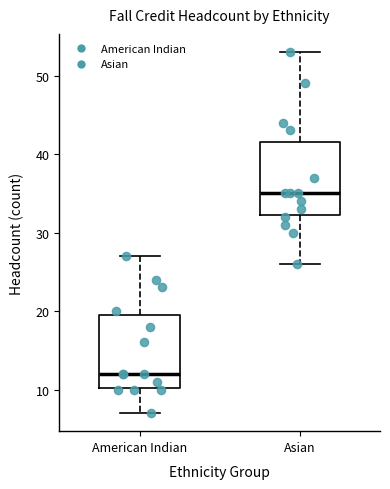

Reading left to right, transcribe this box plot: for each box, give where its median line is, the range the box spans, and where its two whiskers end, as read against the y-axis. The values are not printed on the chart, so give them approximately, as read against the axis.

American Indian: median 12, box 10 to 20, whiskers 7 to 27
Asian: median 35, box 32 to 42, whiskers 26 to 53